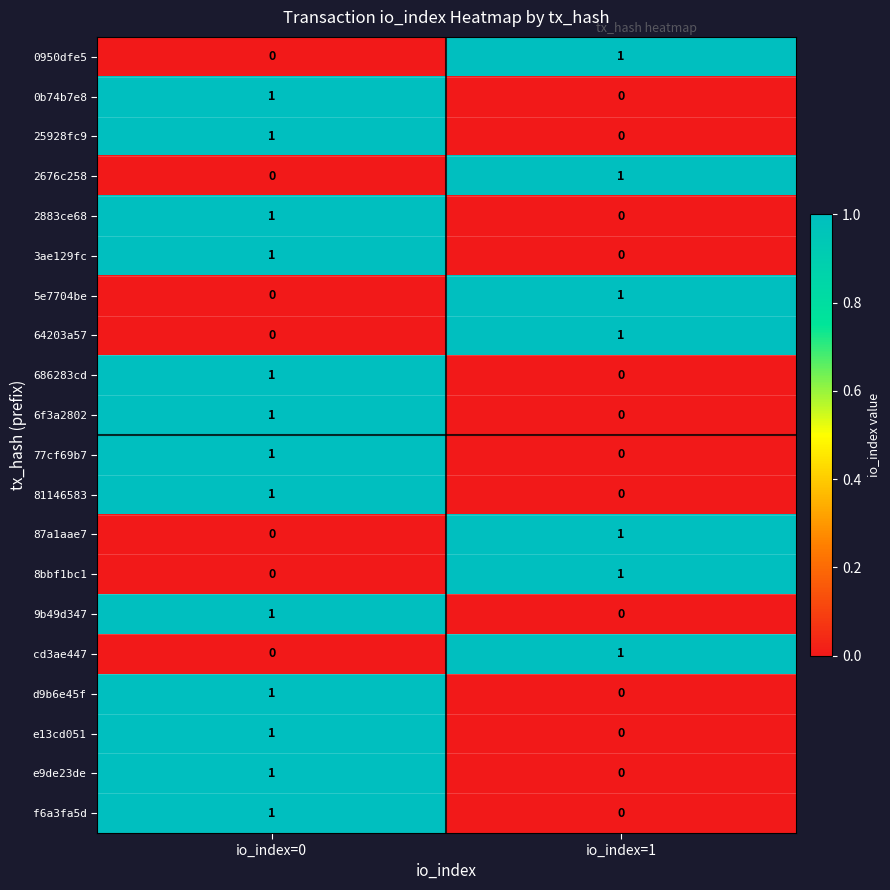

How many distinct data groups are displayed?

20